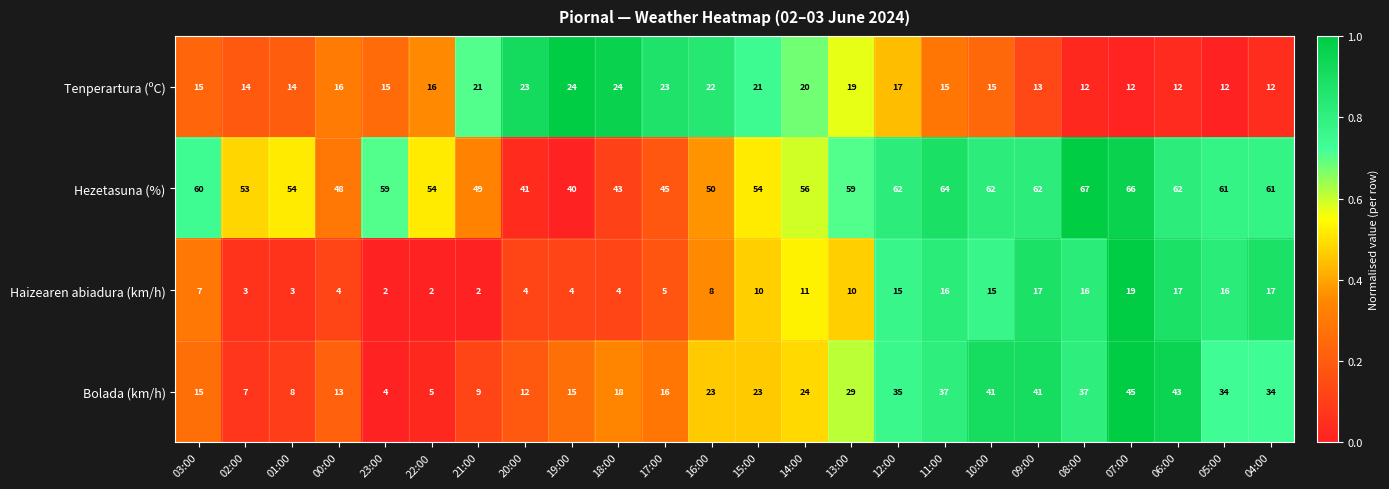

Which series has the largest total across all categories?

Hezetasuna (%)